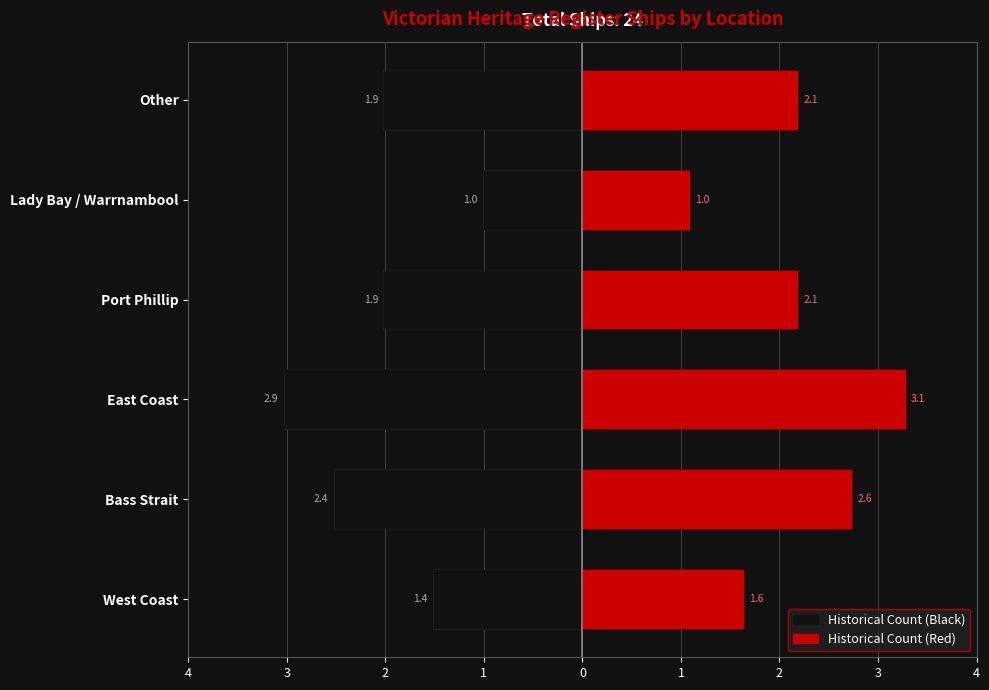

What is the difference between the maximum and minimum values in the Right series?

2.1